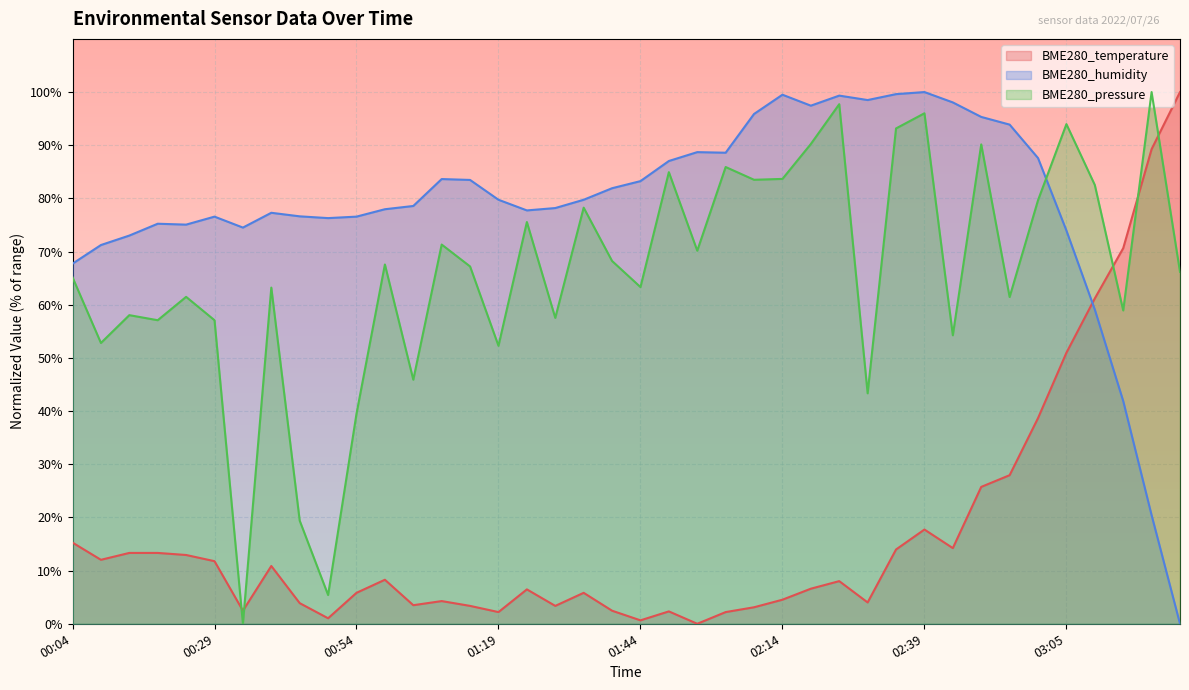

The BME280_pressure series shows 142.8 at 03:00. True or false?

False